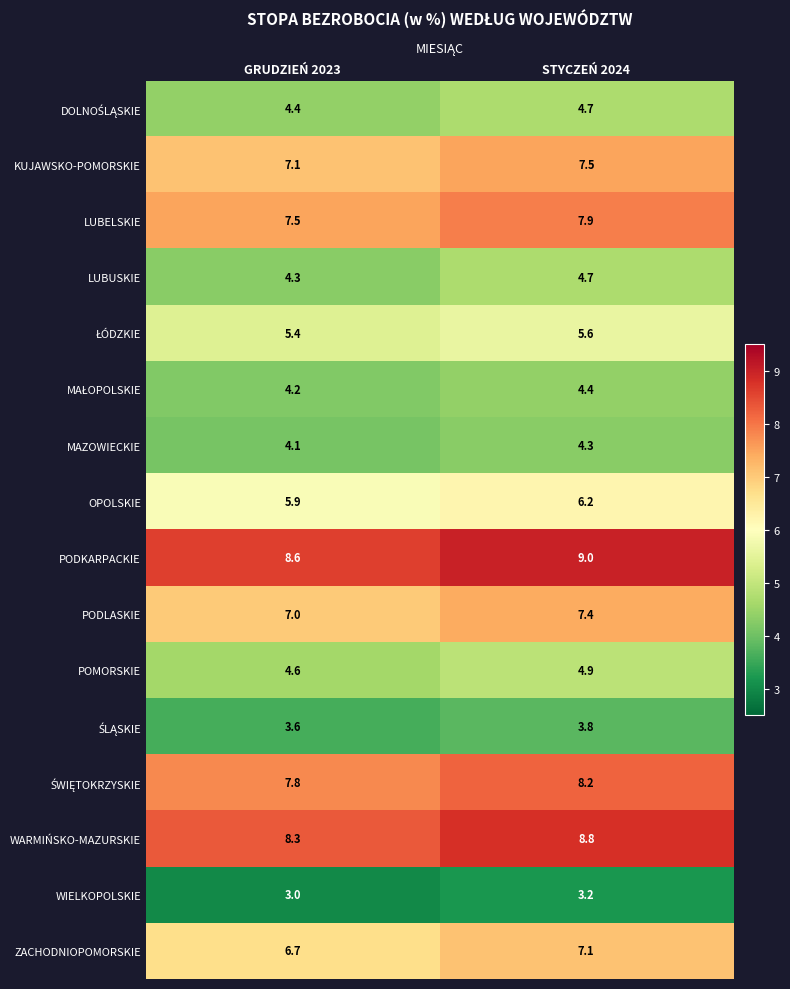

What value does the PODLASKIE series have at GRUDZIEŃ 2023?

7.0